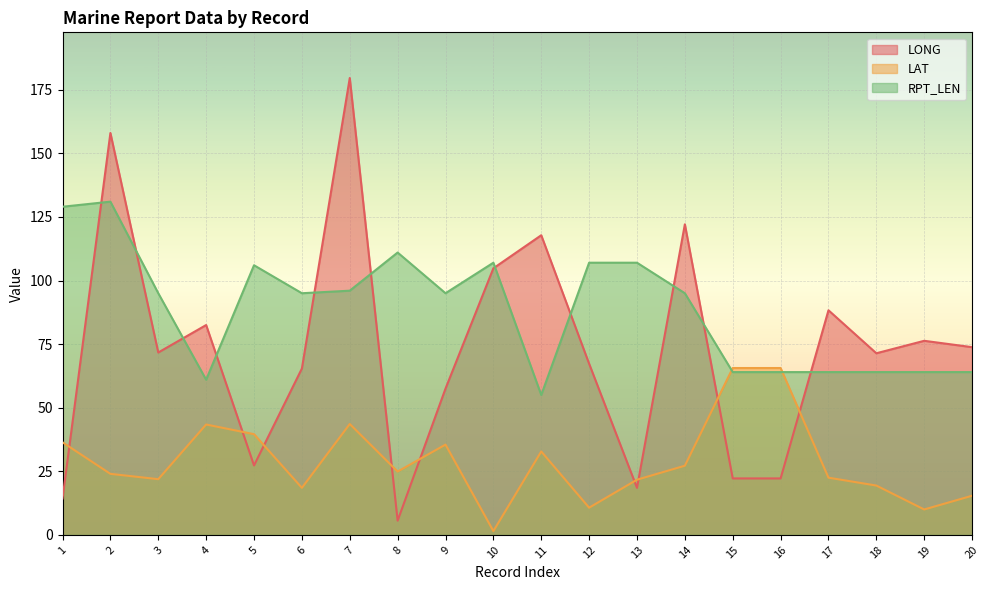

Reading right to left, what are all the values shown in this chart?

LONG: 20=73.8	19=76.3	18=71.4	17=88.3	16=22.2	15=22.2	14=122.1	13=18.5	12=67.3	11=117.8	10=104.8	9=57.5	8=5.6	7=179.6	6=65.4	5=27.3	4=82.5	3=71.7	2=158.0	1=14.3
LAT: 20=15.4	19=10.0	18=19.4	17=22.5	16=65.6	15=65.6	14=27.2	13=21.7	12=10.7	11=32.8	10=1.5	9=35.5	8=24.9	7=43.6	6=18.5	5=39.6	4=43.4	3=21.9	2=24.0	1=36.4
RPT_LEN: 20=64.0	19=64.0	18=64.0	17=64.0	16=64.0	15=64.0	14=95.0	13=107.0	12=107.0	11=55.0	10=107.0	9=95.0	8=111.0	7=96.0	6=95.0	5=106.0	4=61.0	3=95.0	2=131.0	1=129.0